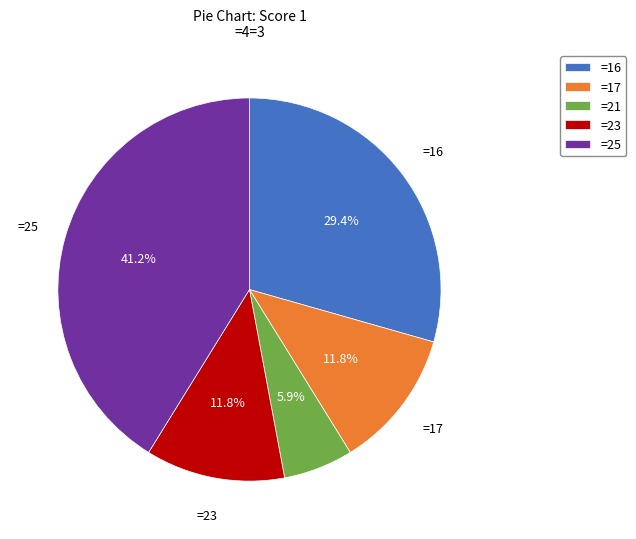

What is the ratio of the value at =23 to the value at =25?

0.3